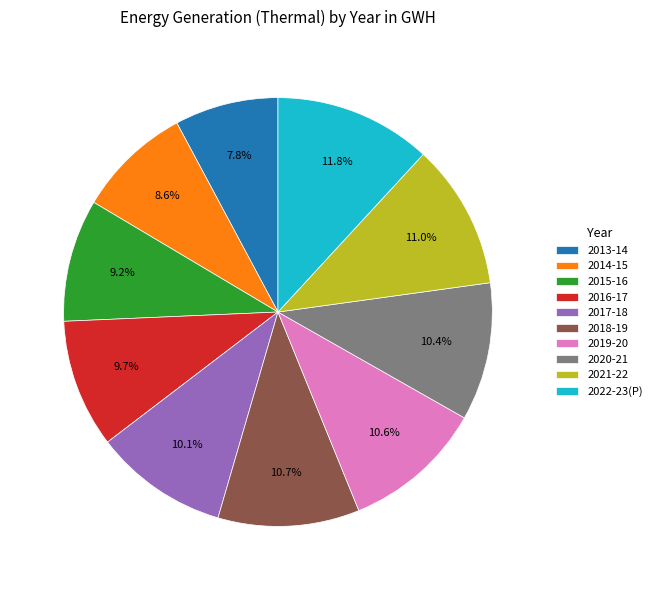

What percentage is the 2014-15 slice, to the nearest percent?

9%